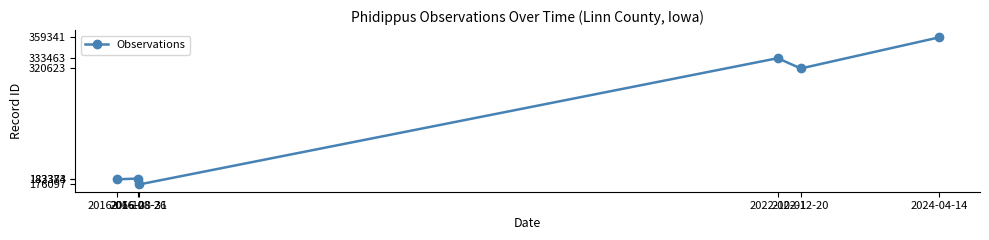

The chart shows a value of 176097 at 2016-08-31. True or false?

True